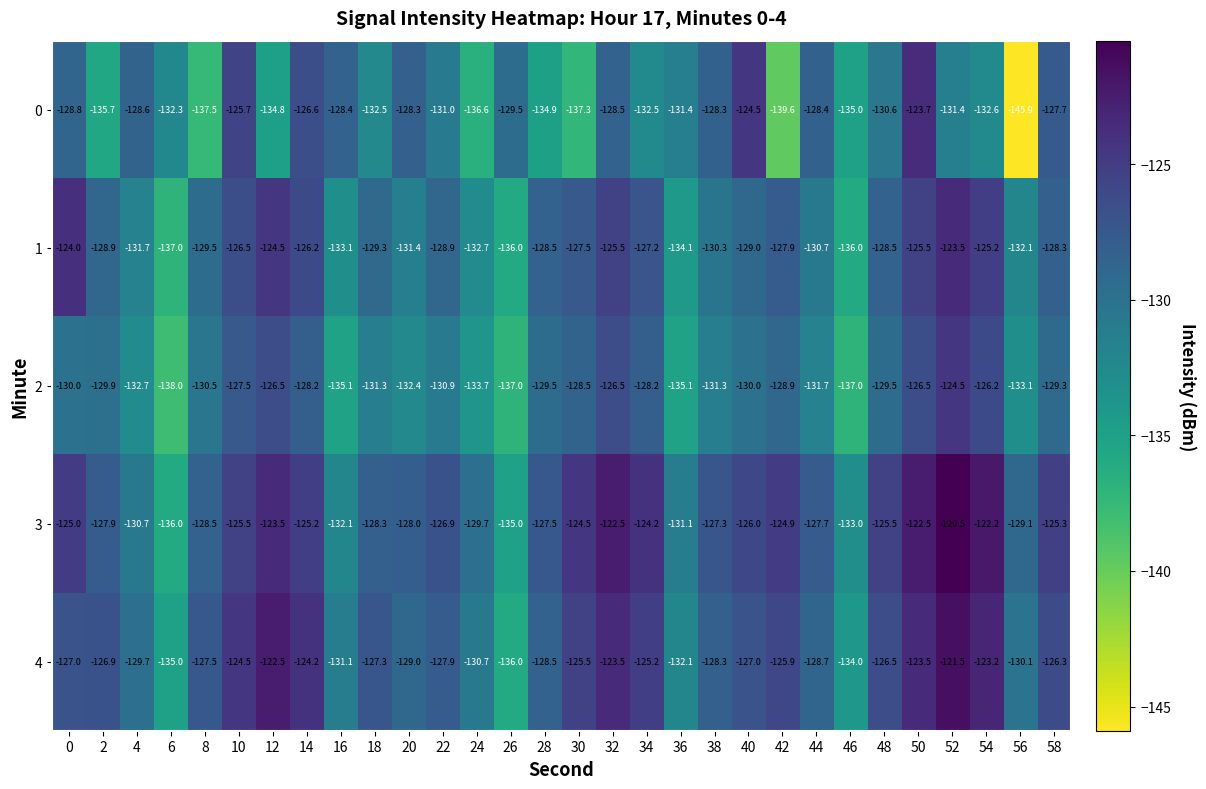

What is the average value of the 3 series?

-127.2